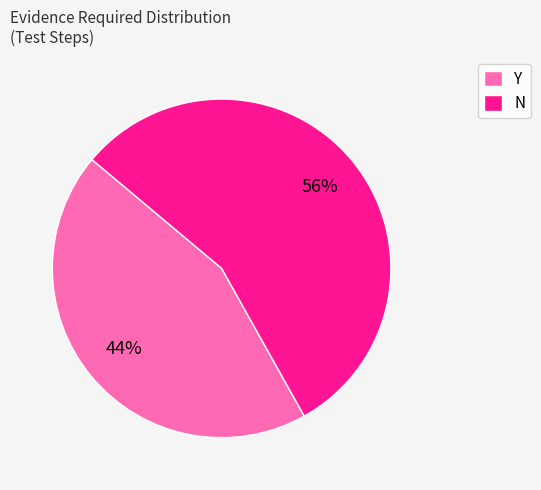

Is there a majority slice in this chart?

Yes